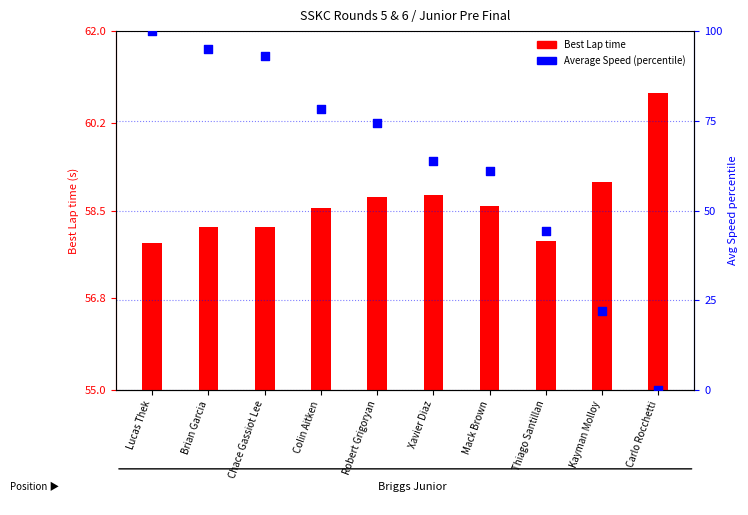

Which series has the largest total across all categories?

Average Speed (percentile)